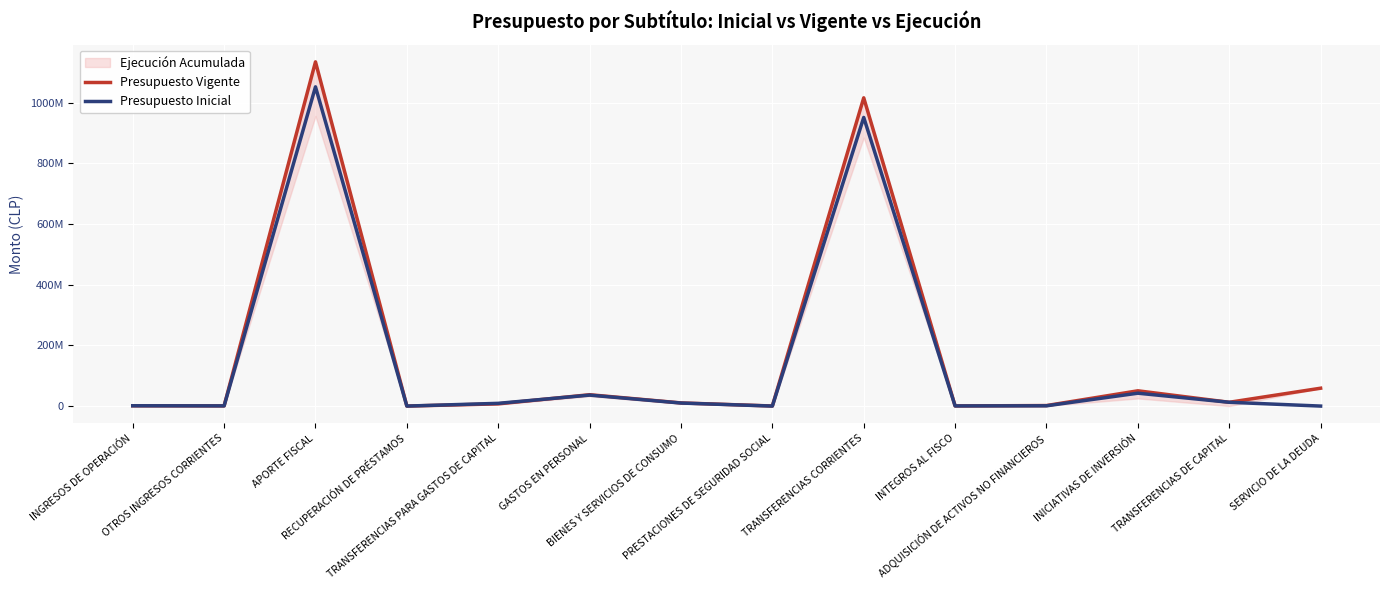

Reading left to right, list all the values displayed in this chart.

Presupuesto Vigente: INGRESOS DE OPERACIÓN=1043459	OTROS INGRESOS CORRIENTES=702171	APORTE FISCAL=1134505675	RECUPERACIÓN DE PRÉSTAMOS=22300	TRANSFERENCIAS PARA GASTOS DE CAPITAL=7339805	GASTOS EN PERSONAL=37448535	BIENES Y SERVICIOS DE CONSUMO=10383737	PRESTACIONES DE SEGURIDAD SOCIAL=269808	TRANSFERENCIAS CORRIENTES=1015962056	INTEGROS AL FISCO=513043	ADQUISICIÓN DE ACTIVOS NO FINANCIEROS=1715861	INICIATIVAS DE INVERSIÓN=50343301	TRANSFERENCIAS DE CAPITAL=12528035	SERVICIO DE LA DEUDA=58887899
Presupuesto Inicial: INGRESOS DE OPERACIÓN=1035459	OTROS INGRESOS CORRIENTES=646957	APORTE FISCAL=1052146577	RECUPERACIÓN DE PRÉSTAMOS=0	TRANSFERENCIAS PARA GASTOS DE CAPITAL=9046243	GASTOS EN PERSONAL=36131938	BIENES Y SERVICIOS DE CONSUMO=10026237	PRESTACIONES DE SEGURIDAD SOCIAL=0	TRANSFERENCIAS CORRIENTES=951282121	INTEGROS AL FISCO=482743	ADQUISICIÓN DE ACTIVOS NO FINANCIEROS=912924	INICIATIVAS DE INVERSIÓN=42457995	TRANSFERENCIAS DE CAPITAL=12528035	SERVICIO DE LA DEUDA=7000